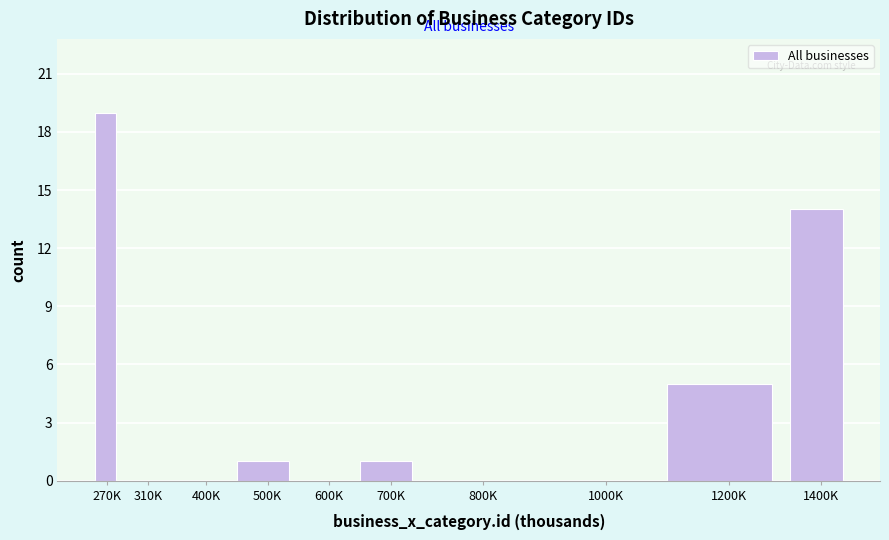

Reading right to left, transcribe all the data shown in this chart.

1400K=14	1200K=5	1000K=0	800K=0	700K=1	600K=0	500K=1	400K=0	310K=0	270K=19